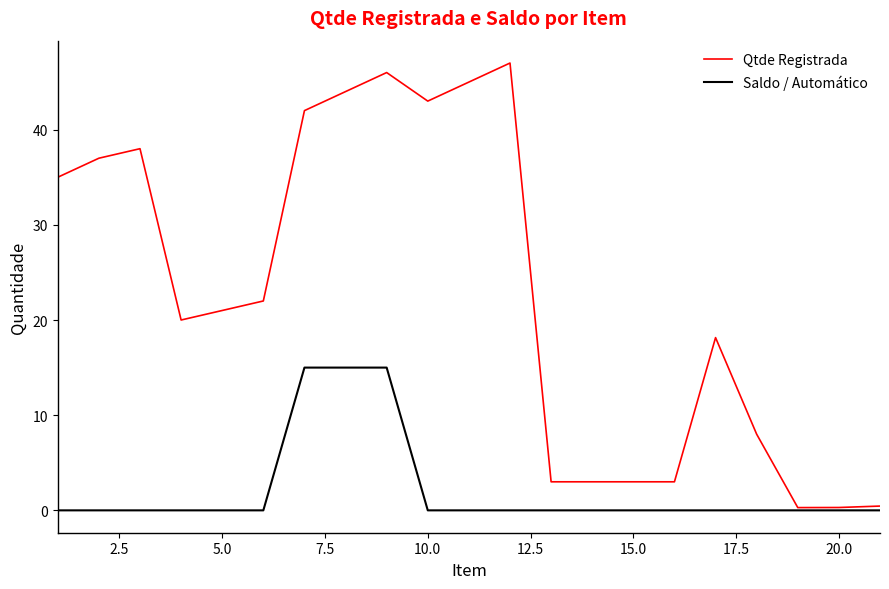

Which series has the largest total across all categories?

Qtde Registrada